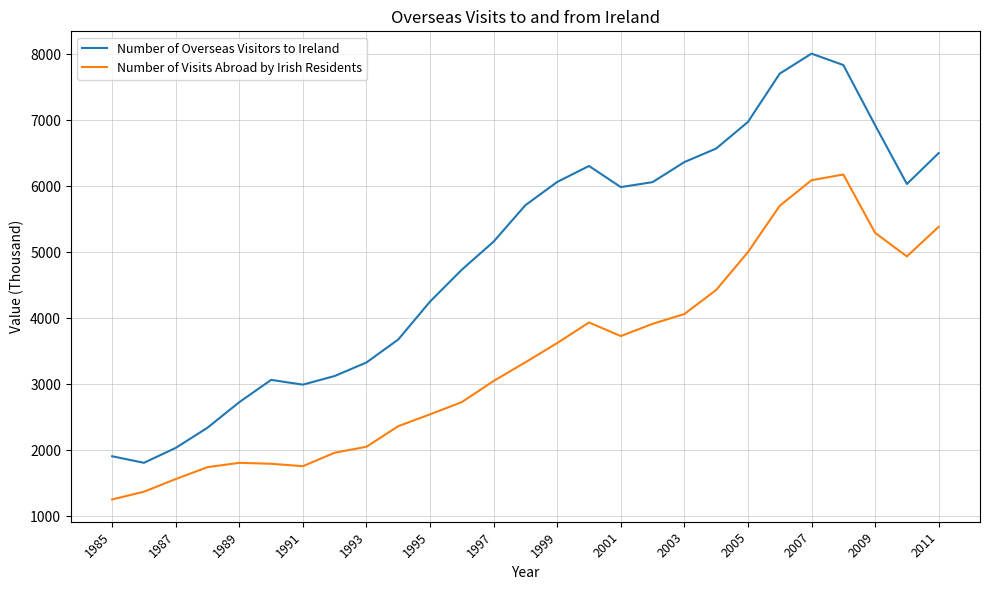

Rank the series by their average value, from highest to lowest.

Number of Overseas Visitors to Ireland, Number of Visits Abroad by Irish Residents